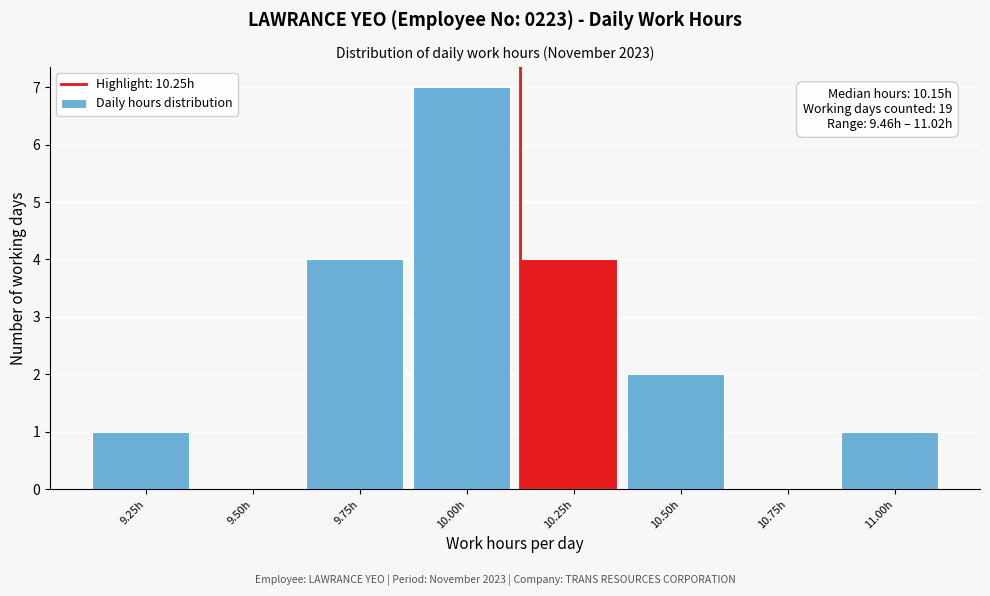

Reading left to right, list all the values displayed in this chart.

9.25h=1	9.50h=0	9.75h=4	10.00h=7	10.25h=4	10.50h=2	10.75h=0	11.00h=1